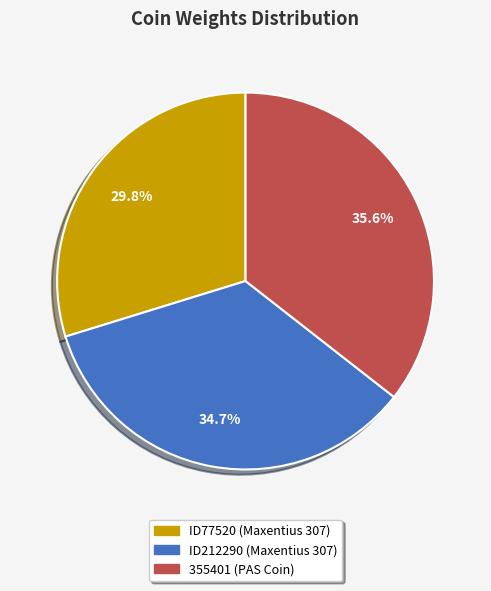

To the nearest percent, what percentage of the pie is ID212290 (Maxentius 307)?

35%